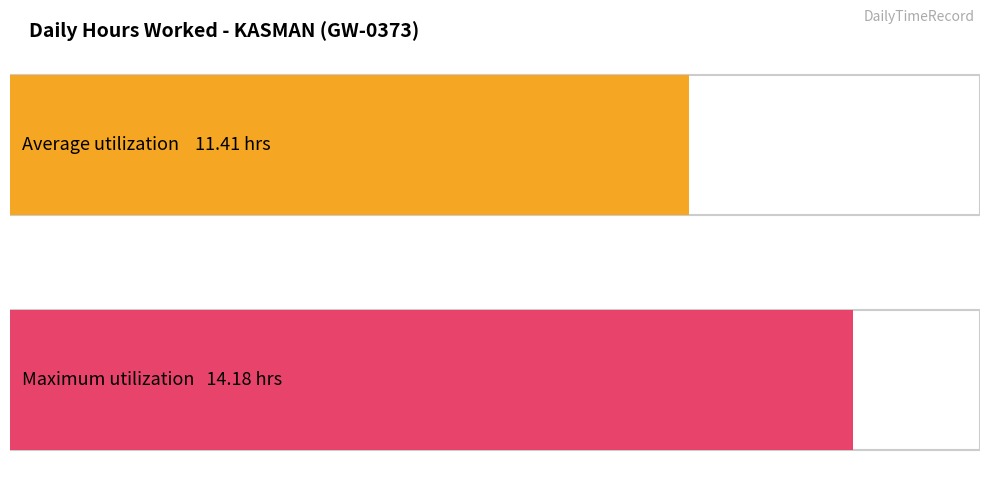

What is the greatest value displayed?

14.2